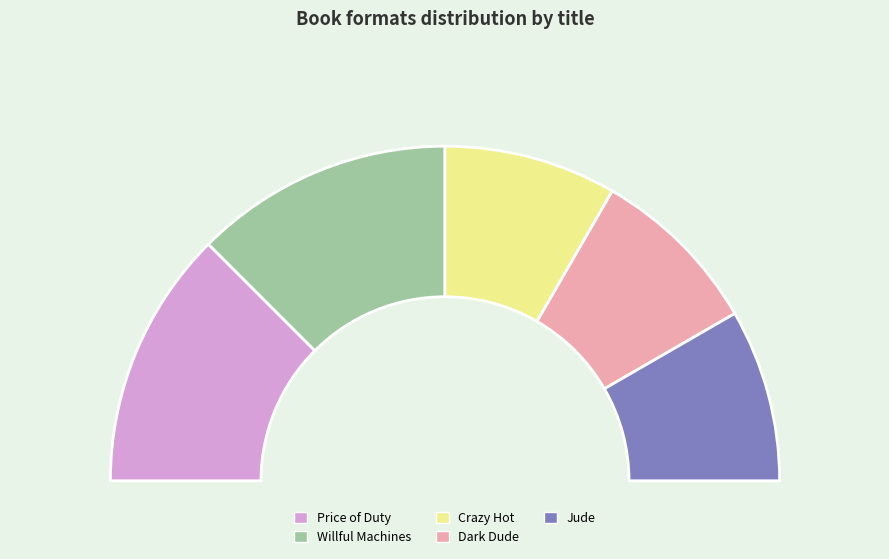

To the nearest percent, what is the combined percentage of Jude and Dark Dude?

33%